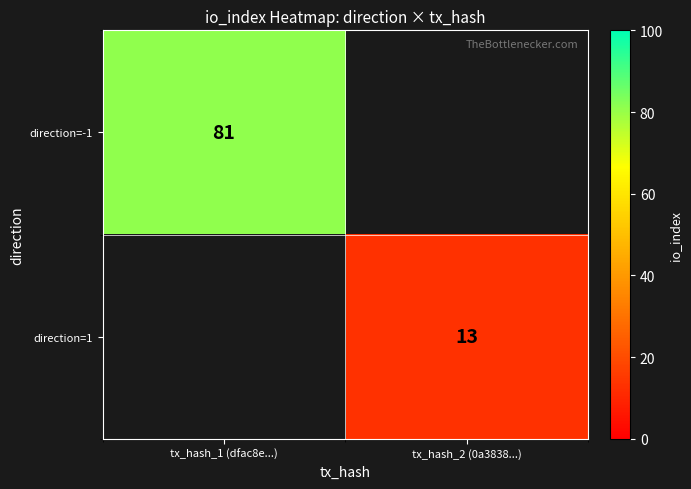

The direction=-1 series shows 81 at tx_hash_1 (dfac8e...). True or false?

True